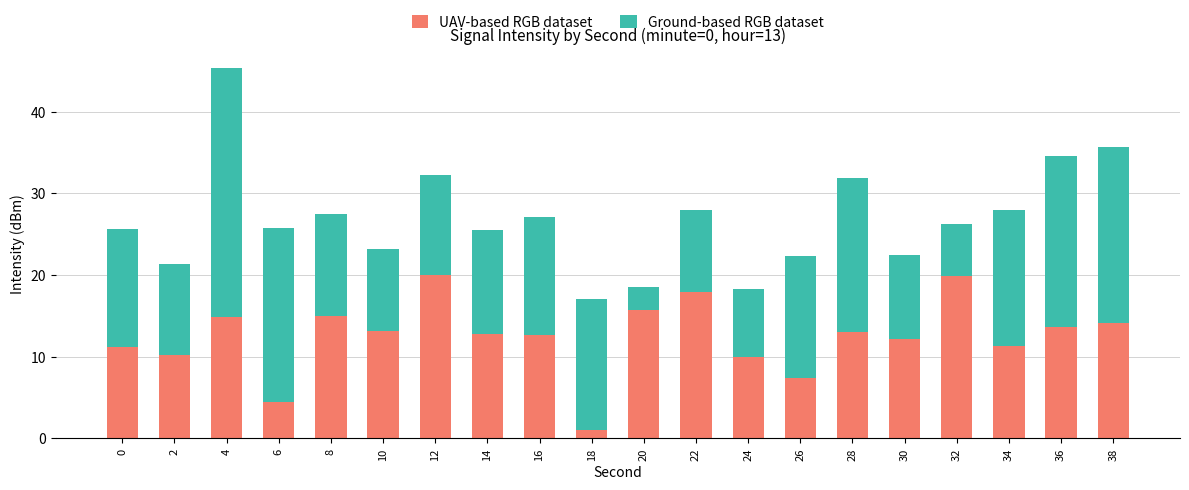

What value does the UAV-based RGB dataset series have at 36?

13.6